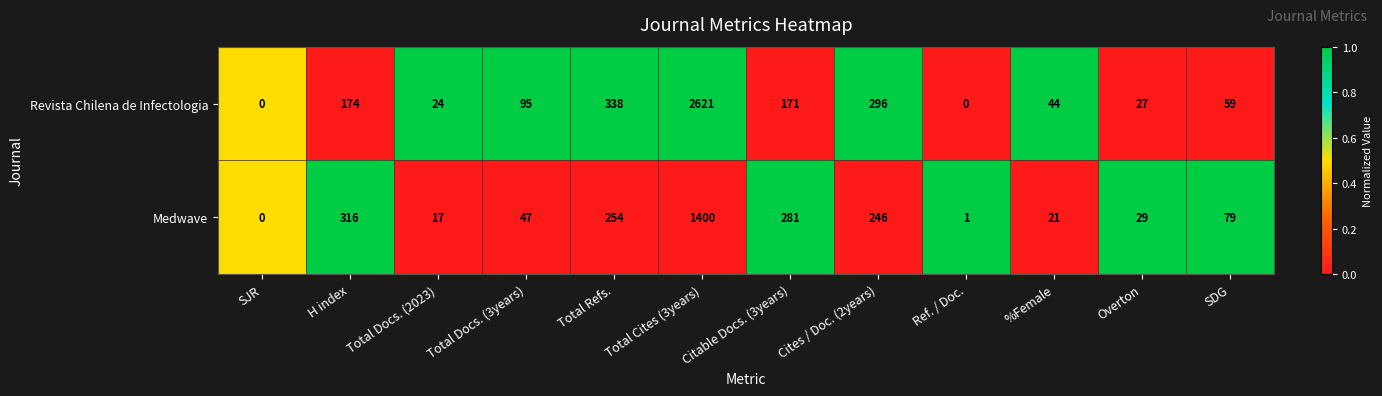

List the series in order of their overall mean, highest first.

Revista Chilena de Infectologia, Medwave